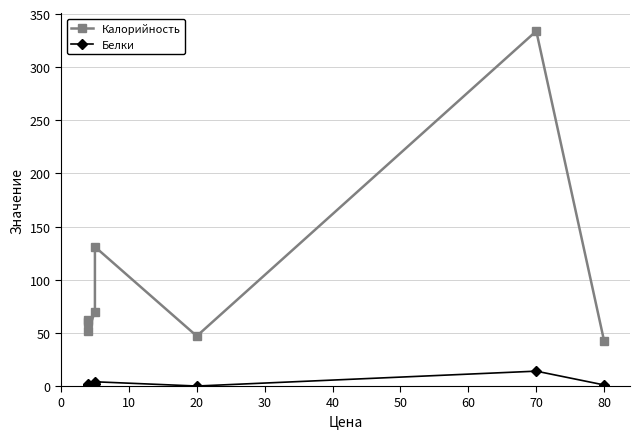

True or false: Белки and Калорийность intersect in this chart.

False